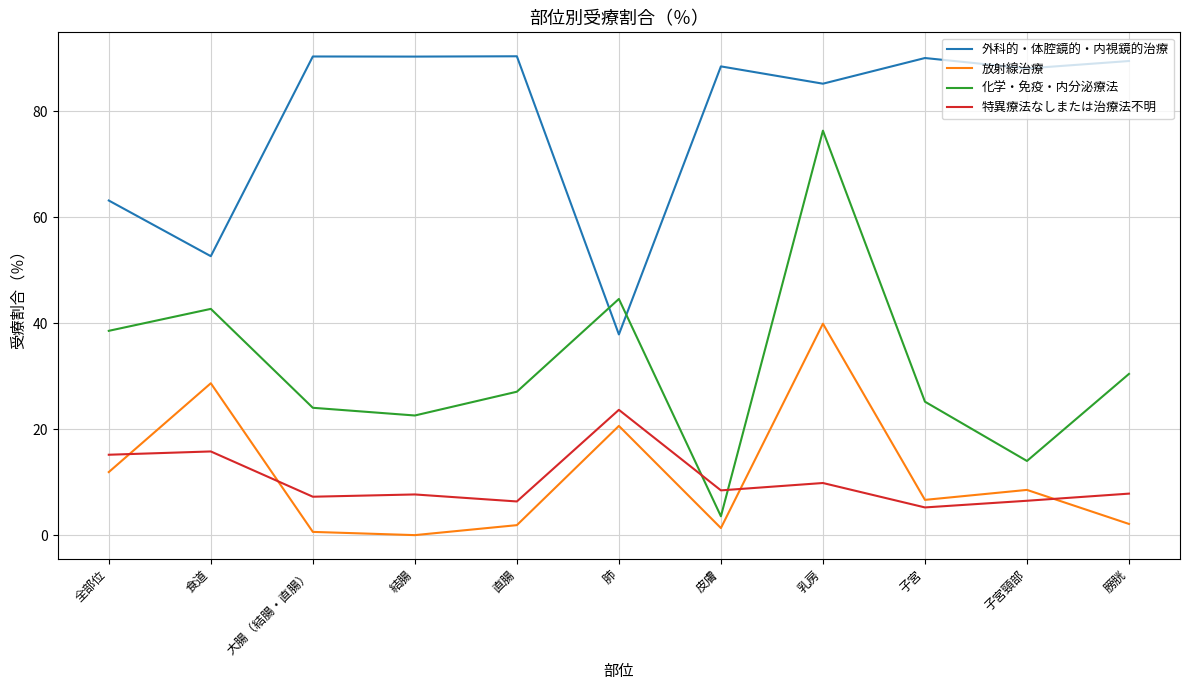

What is the difference between the highest and lowest values at 膀胱?

87.3